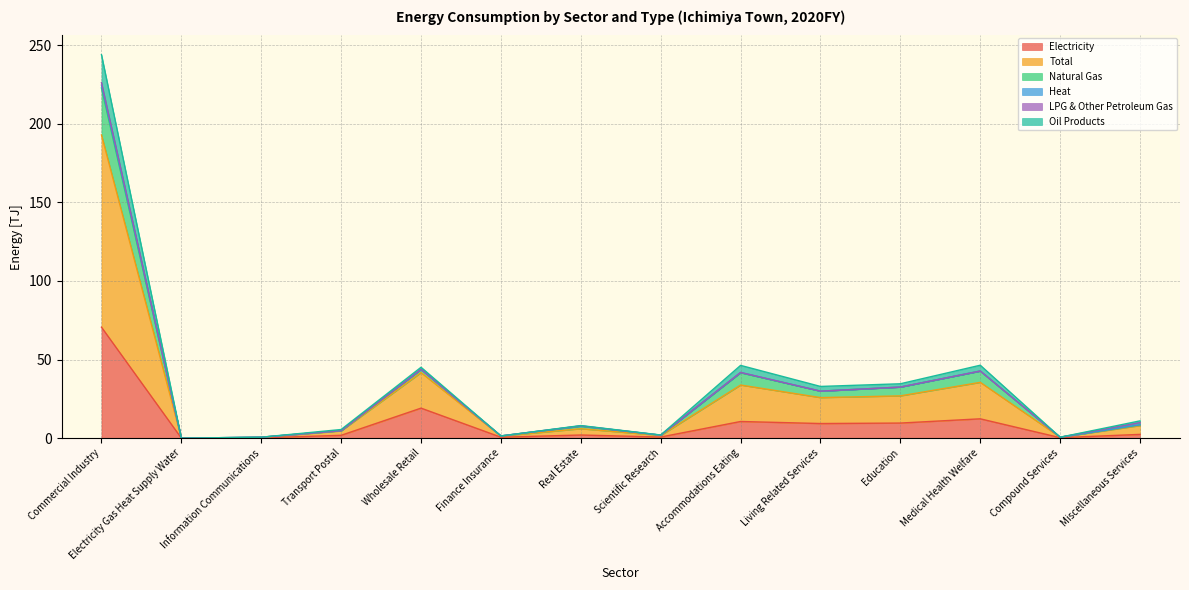

The value of Electricity at Medical Health Welfare is 12.3. True or false?

True